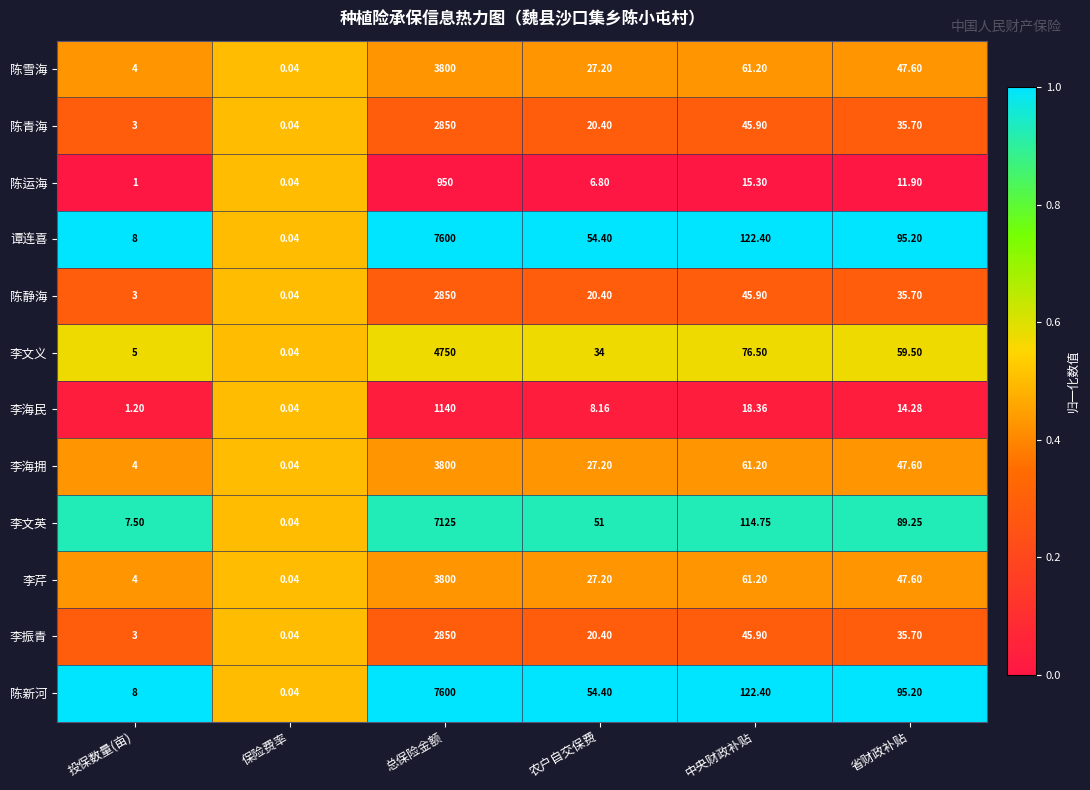

Where is 陈静海 nearest to the value 1425?

中央财政补贴